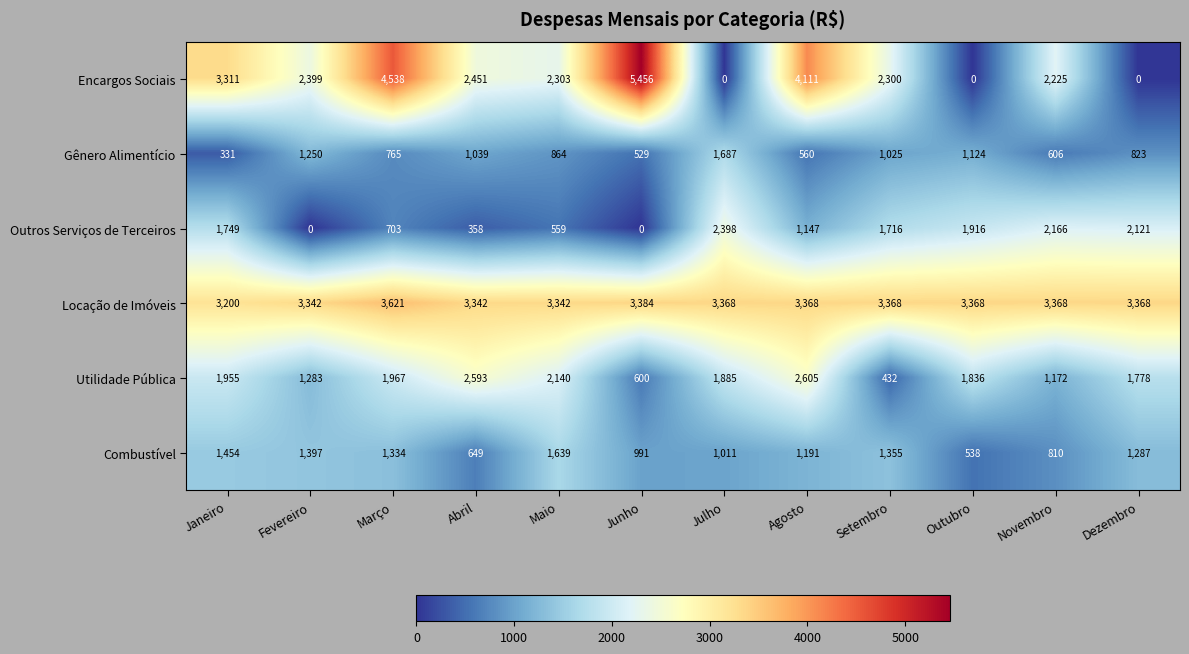

At how many categories does at least one series exceed 4701?

1